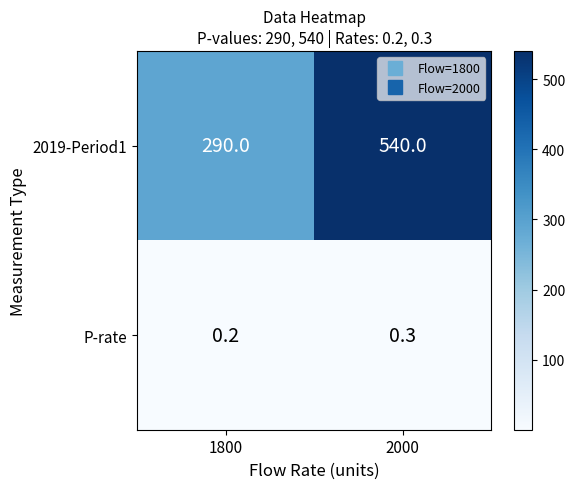

List the series in order of their overall mean, lowest first.

P-rate, 2019-Period1